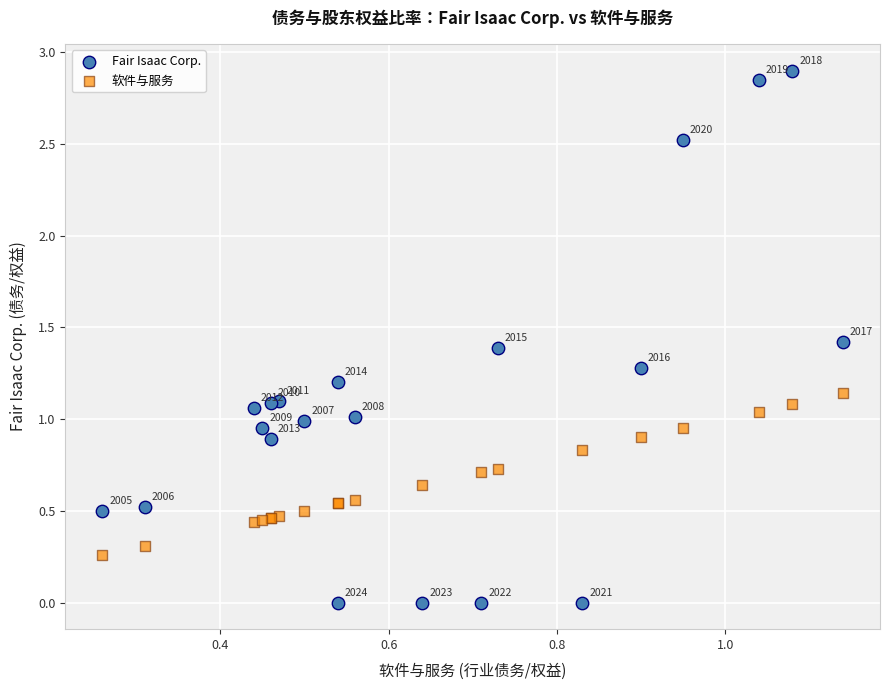

Which series reaches the minimum Y coordinate?

Fair Isaac Corp.